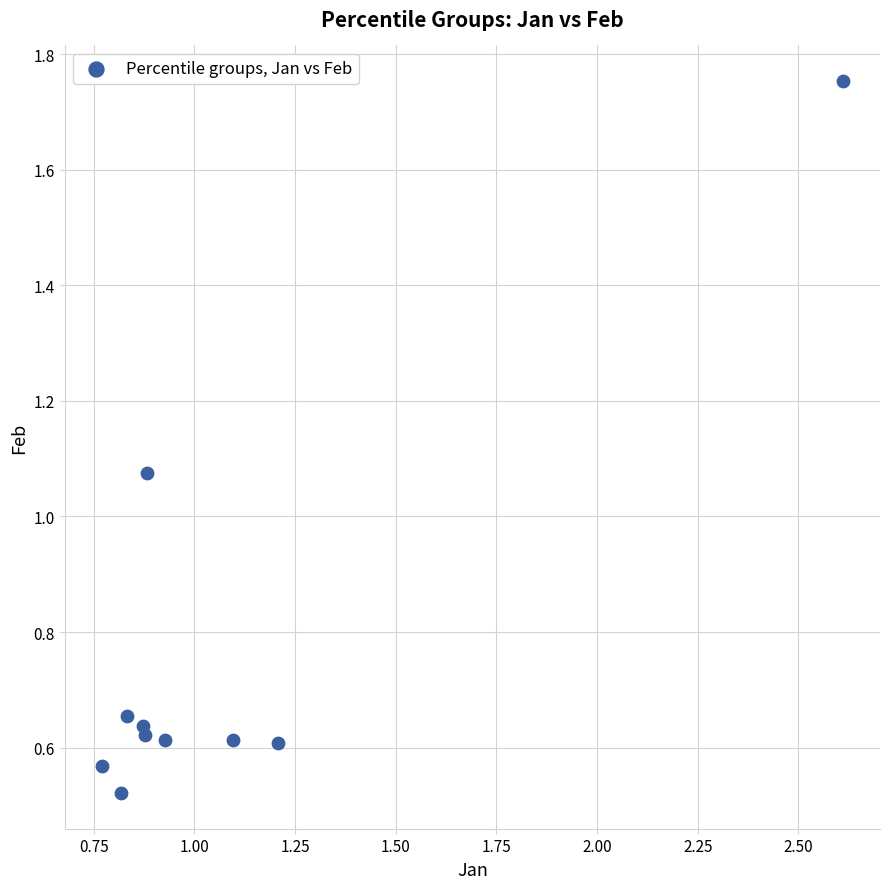

What is the range of Y values (max minus min)?

1.2